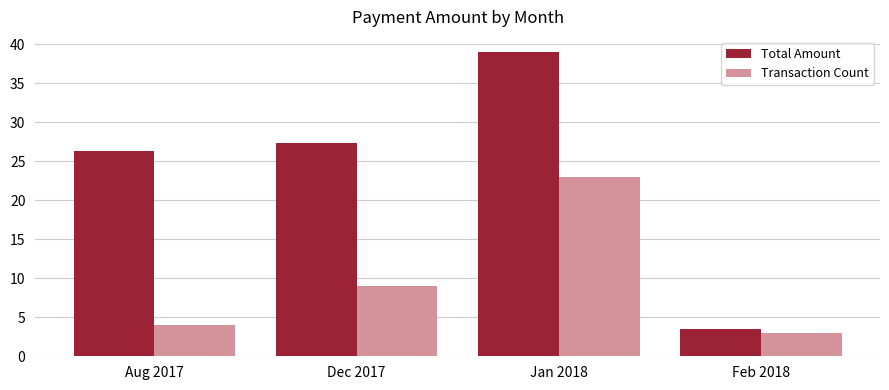

What is the maximum value shown in the chart?

39.0